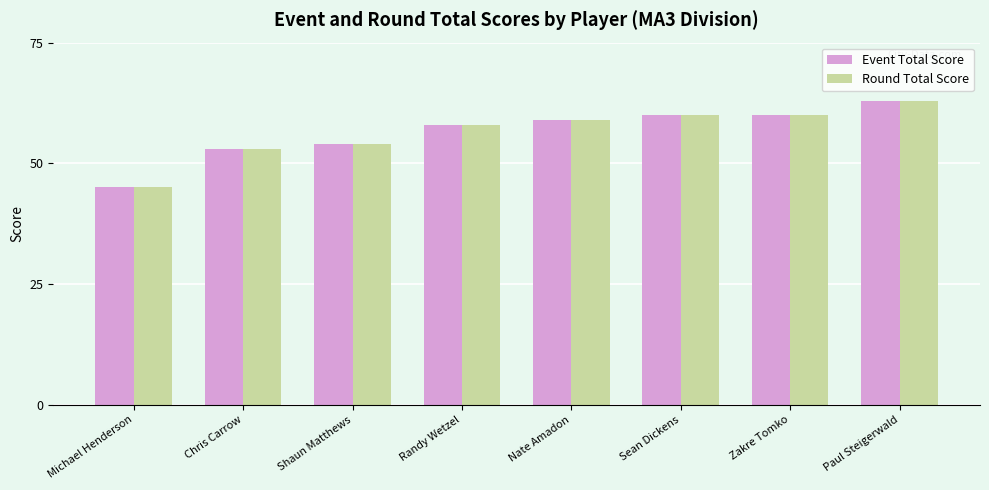

At which category does the chart reach its peak across all series?

Paul Steigerwald